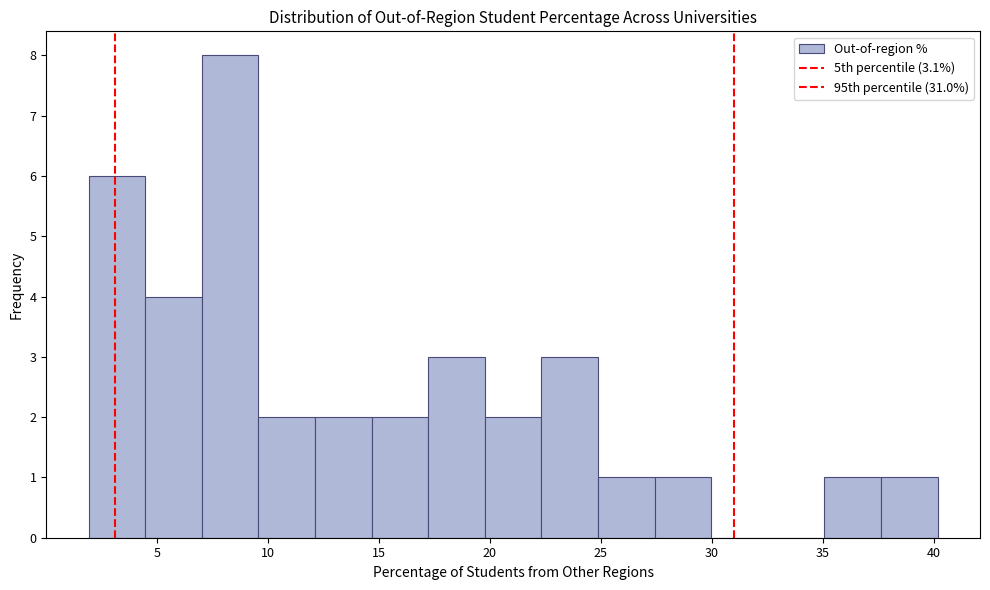

Reading left to right, list every bar in this chart as the range it spans on the x-axis followed by its height. Neither the bar edges nor the heights are printed on the chart, so give them approximately, as read against the axes.

2.0 to 4.5: 6
4.5 to 7.0: 4
7.0 to 9.5: 8
9.5 to 12.0: 2
12.0 to 14.5: 2
14.5 to 17.0: 2
17.0 to 20.0: 3
20.0 to 22.5: 2
22.5 to 25.0: 3
25.0 to 27.5: 1
27.5 to 30.0: 1
30.0 to 32.5: 0
32.5 to 35.0: 0
35.0 to 37.5: 1
37.5 to 40.0: 1